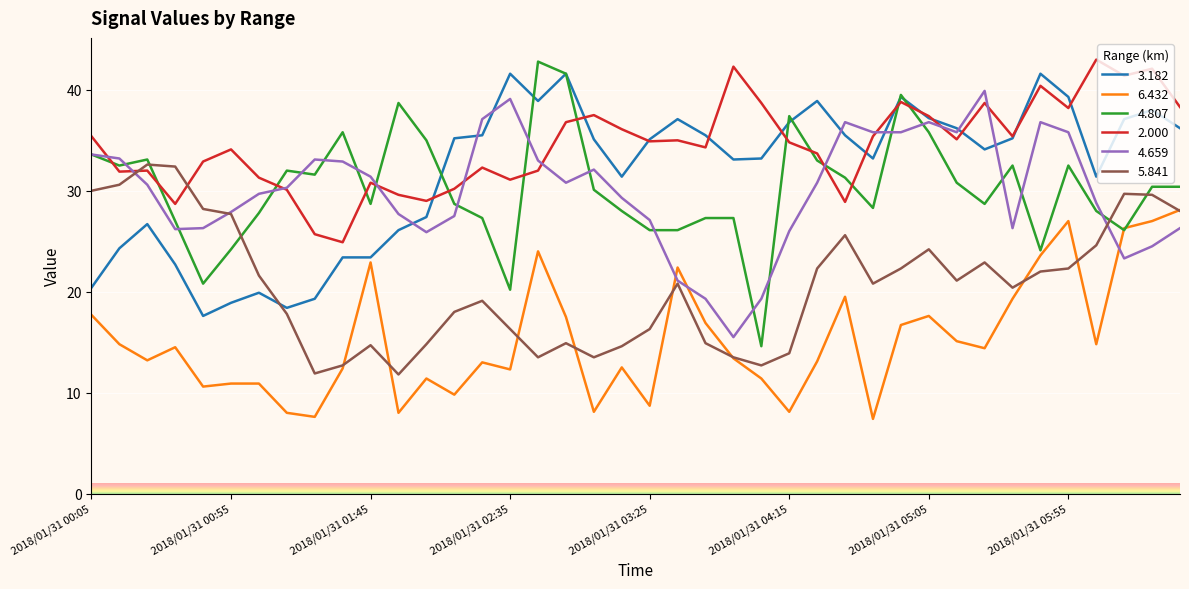

True or false: 5.841 and 4.807 intersect in this chart.

True